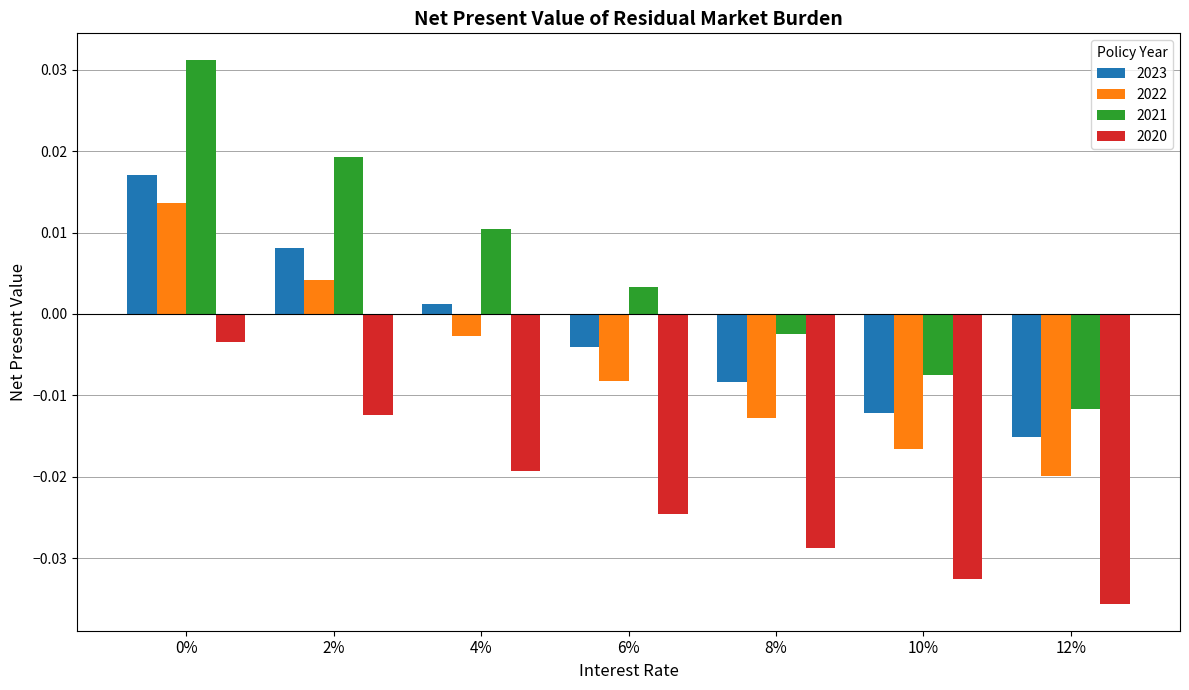

How many bars are there in each group?

4